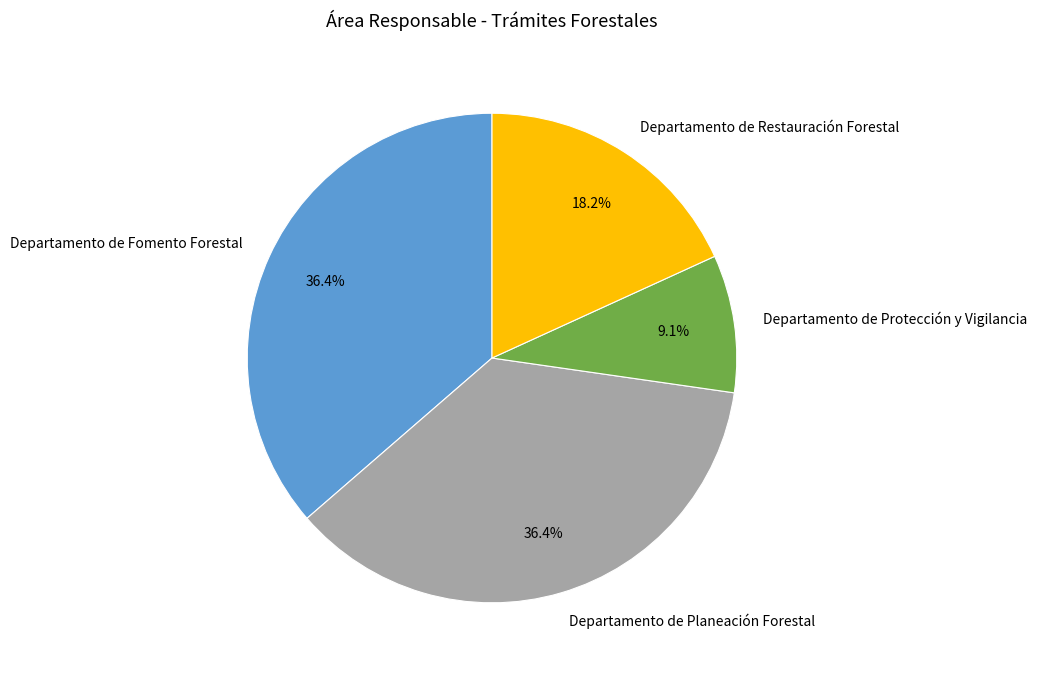

What percentage is NOT represented by Departamento de Fomento Forestal?

63.6%